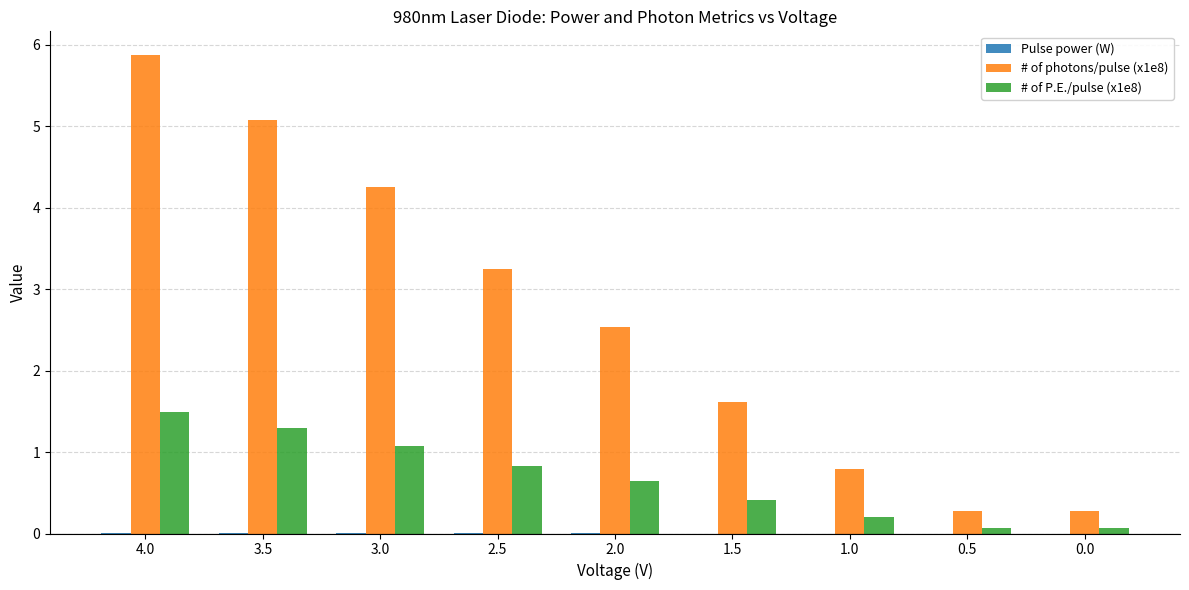

Where is # of photons/pulse (x1e8) nearest to the value 3?

2.5